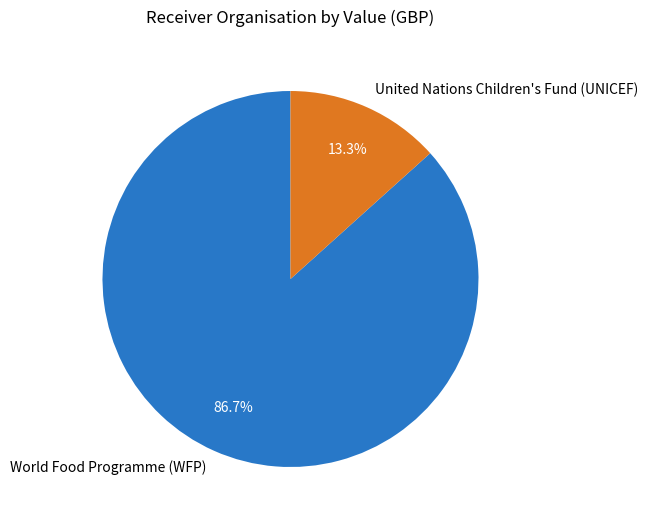

How many segments does this pie chart have?

2